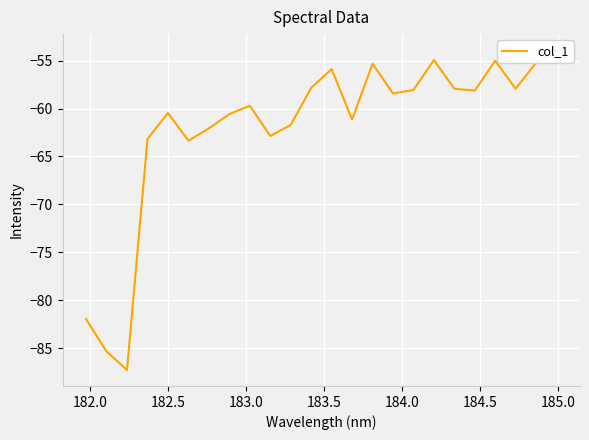

What is the average value?

-62.0